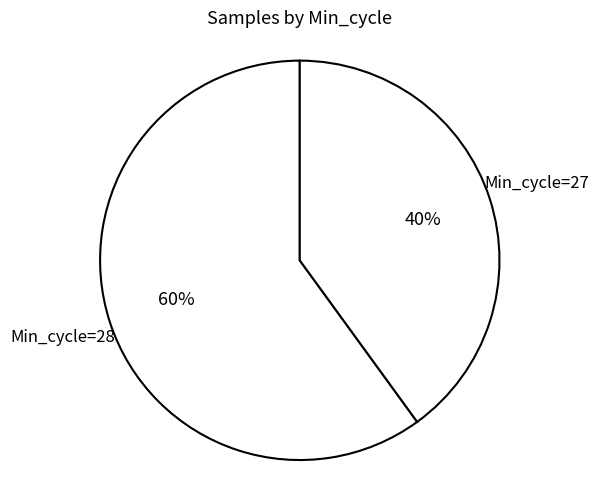

Combined, do Min_cycle=28 and Min_cycle=27 account for over 50%?

Yes